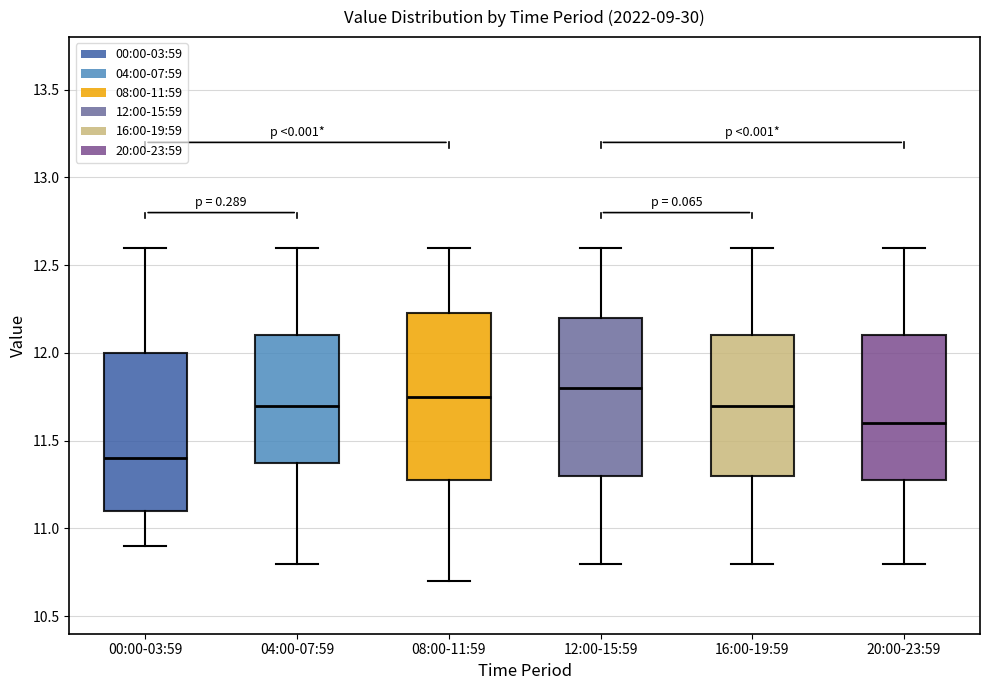

Reading left to right, read every box against the y-axis: the position of its median line, the range the box covers, and the ends of its whiskers. The values are not printed on the chart, so give them approximately, as read against the axis.

00:00-03:59: median 11.40, box 11.10 to 12.00, whiskers 10.90 to 12.60
04:00-07:59: median 11.70, box 11.40 to 12.10, whiskers 10.80 to 12.60
08:00-11:59: median 11.75, box 11.30 to 12.25, whiskers 10.70 to 12.60
12:00-15:59: median 11.80, box 11.30 to 12.20, whiskers 10.80 to 12.60
16:00-19:59: median 11.70, box 11.30 to 12.10, whiskers 10.80 to 12.60
20:00-23:59: median 11.60, box 11.30 to 12.10, whiskers 10.80 to 12.60